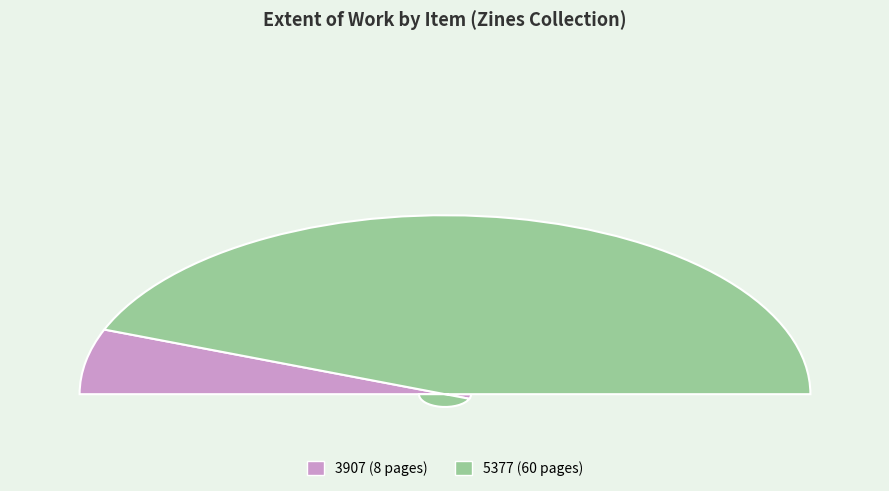

How much of the chart is everything except 3907?

88.2%